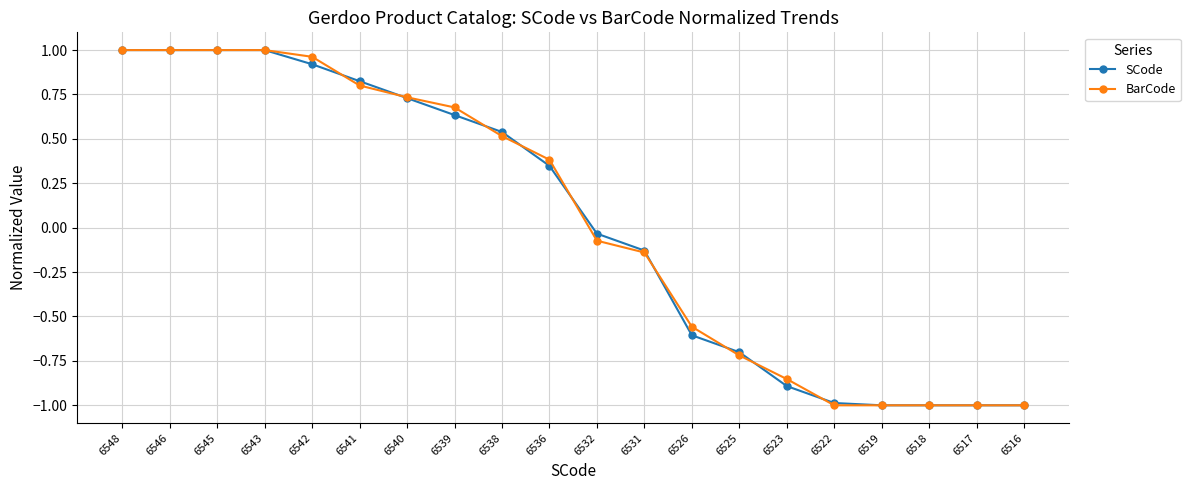

Is it true that SCode equals 0.3 at 6548?

False